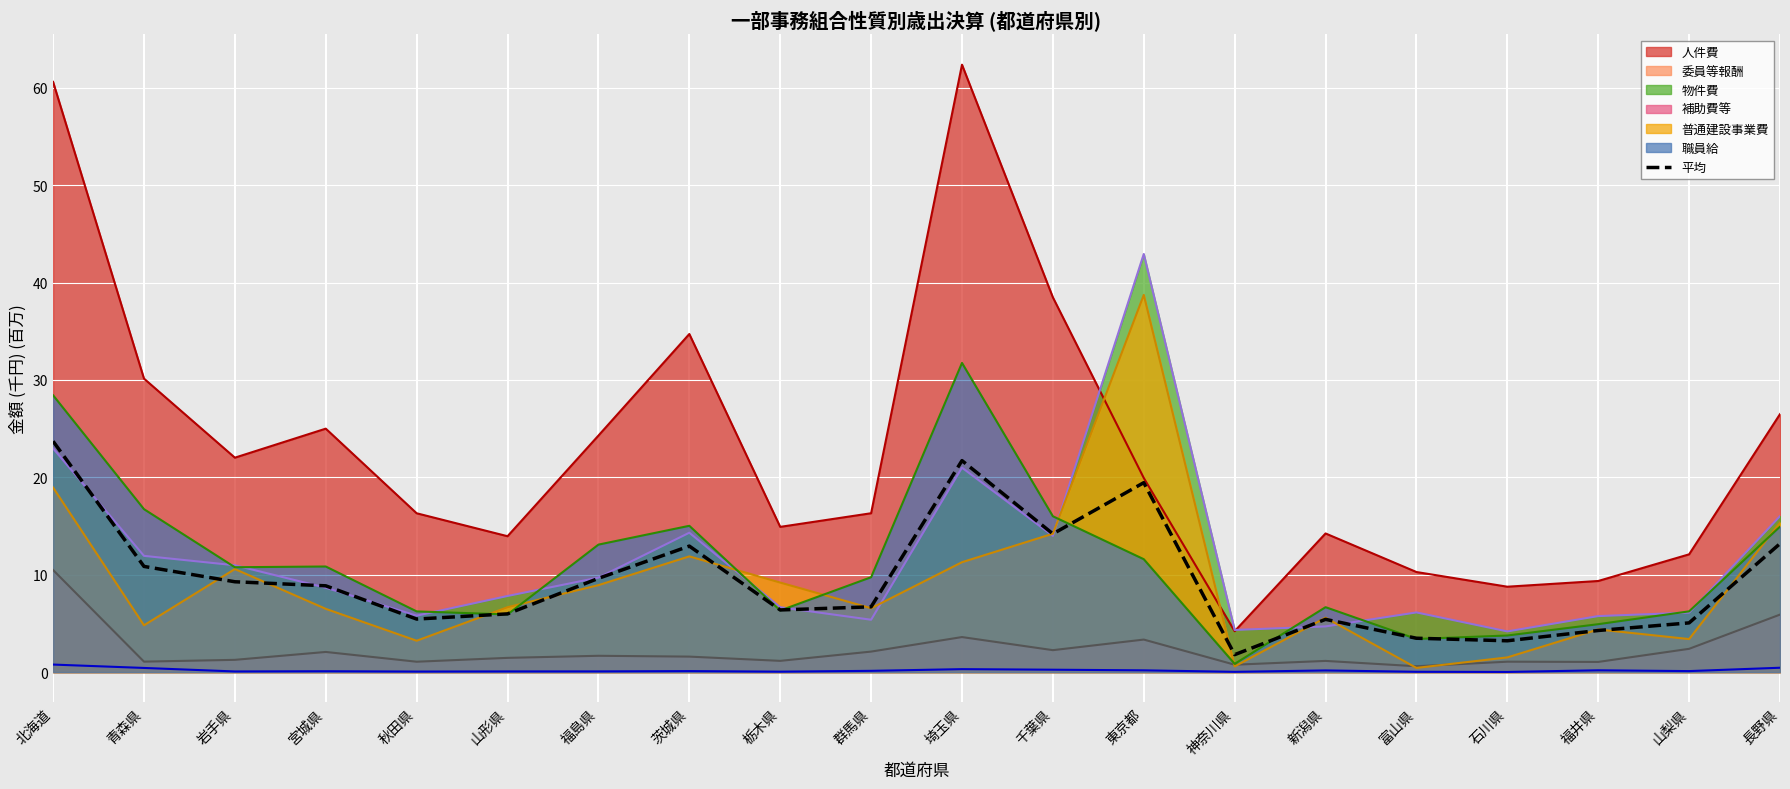

The chart shows a value of 9.4 at 群馬県. True or false?

False